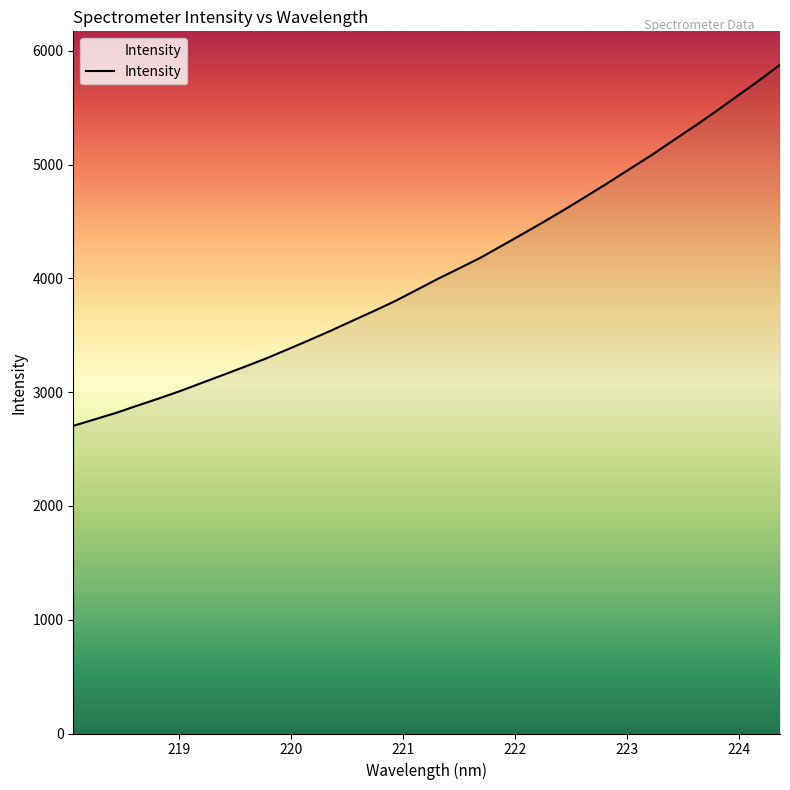

What is the difference between the maximum and minimum values?

3173.9